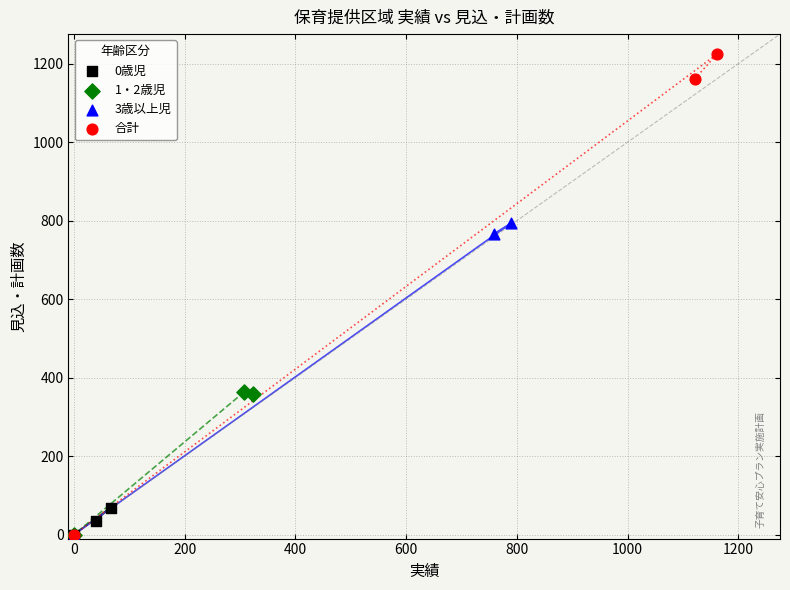

Which series reaches the maximum Y coordinate?

合計